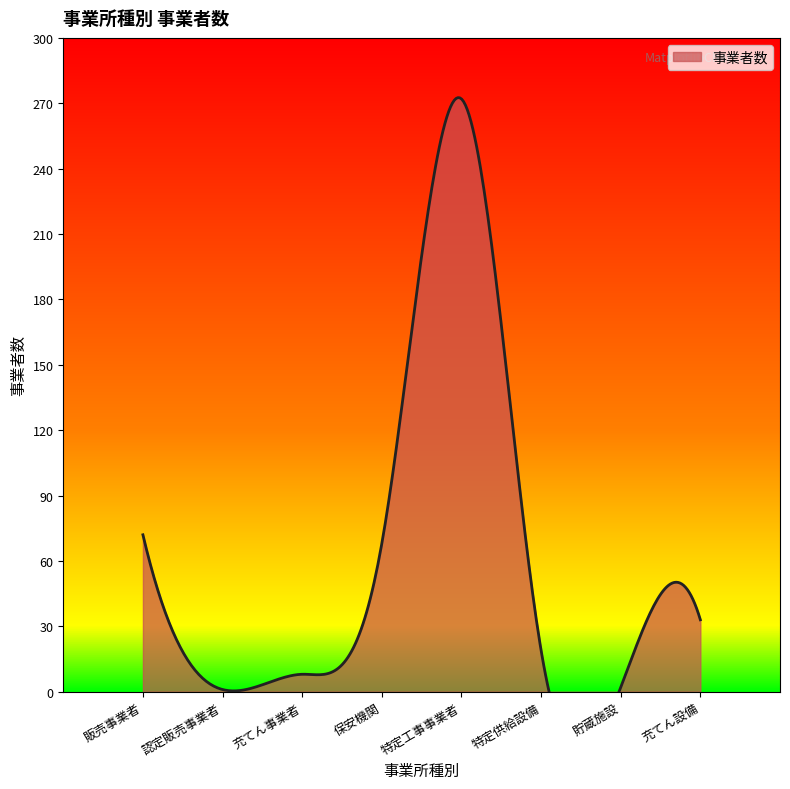

Reading right to left, what are all the values shown in this chart?

充てん設備=33	貯蔵施設=2	特定供給設備=19	特定工事事業者=272	保安機関=68	充てん事業者=8	認定販売事業者=1	販売事業者=72